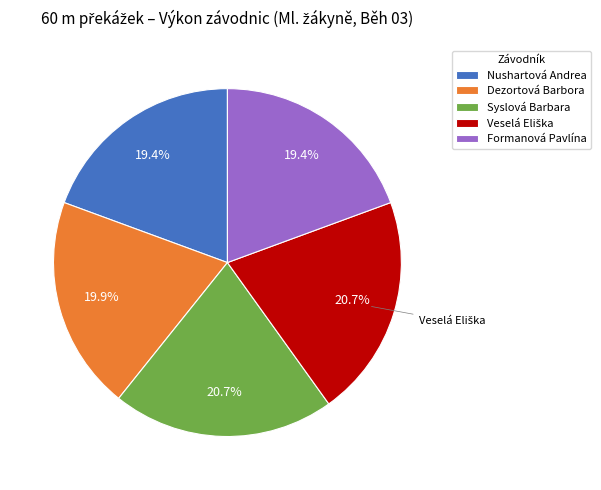

To the nearest percent, what is the combined percentage of Syslová Barbara and Dezortová Barbora?

41%